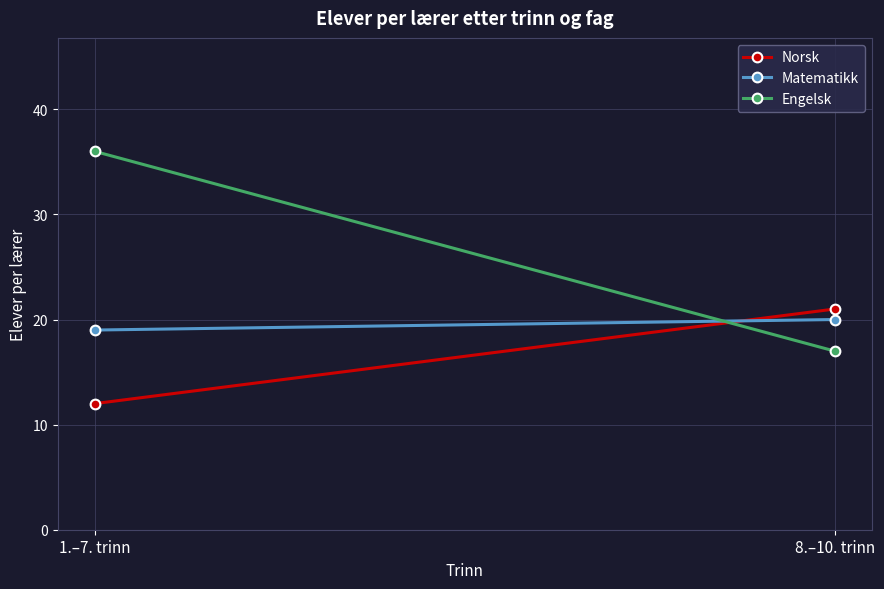

At 8.–10. trinn, list the series in order from largest to smallest.

Norsk, Matematikk, Engelsk